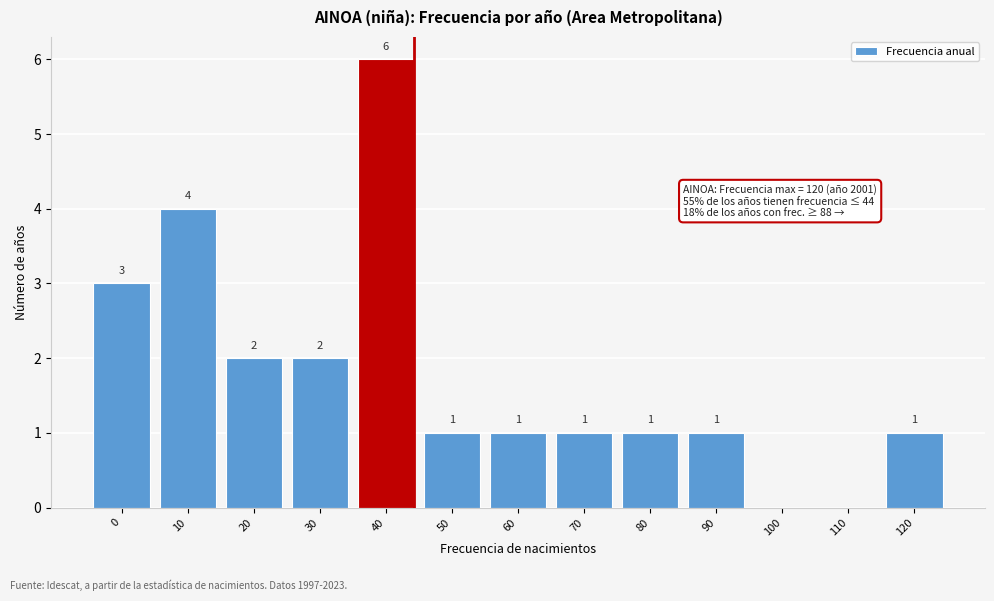

Reading right to left, list all the values displayed in this chart.

120=1	110=0	100=0	90=1	80=1	70=1	60=1	50=1	40=6	30=2	20=2	10=4	0=3